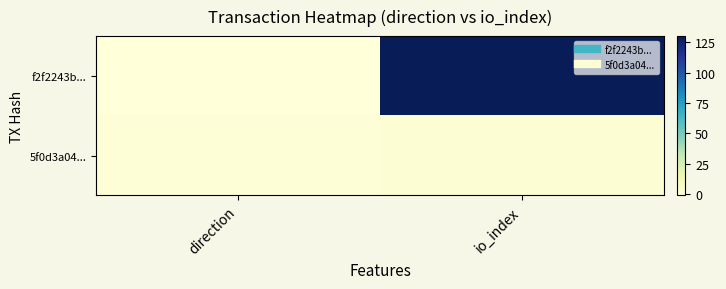

Count the number of categories in the chart.

2